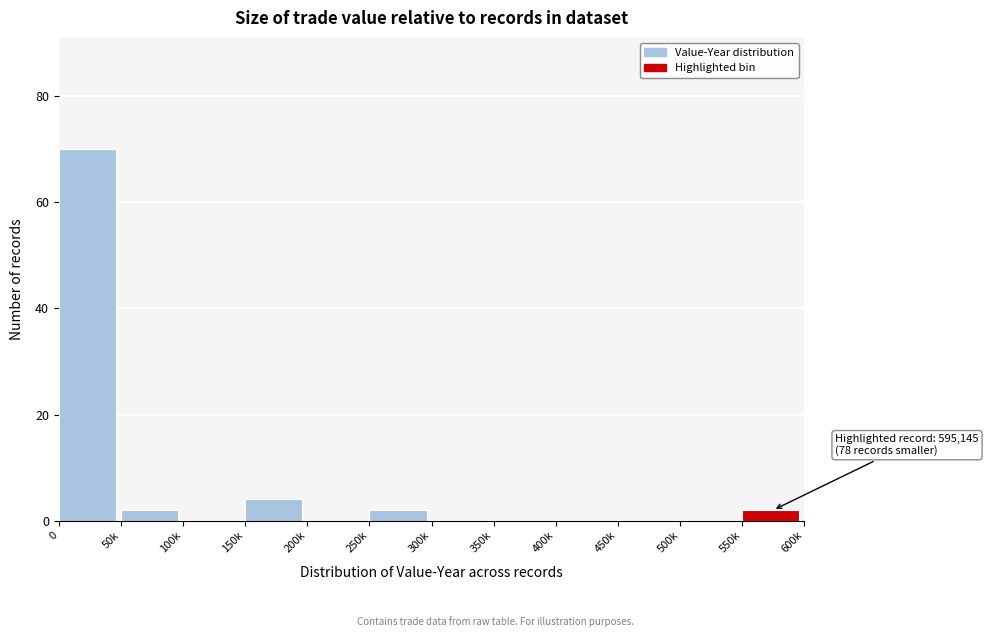

Reading left to right, transcribe all the data shown in this chart.

0=70	50k=2	100k=0	150k=4	200k=0	250k=2	300k=0	350k=0	400k=0	450k=0	500k=0	550k=2